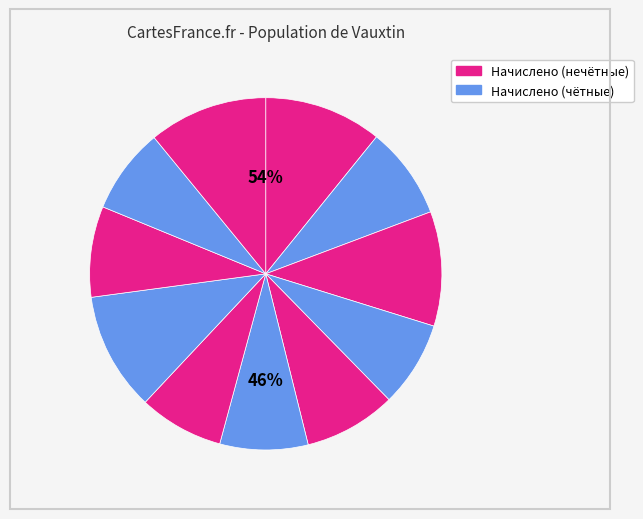

Count the number of slices in the pie.

11